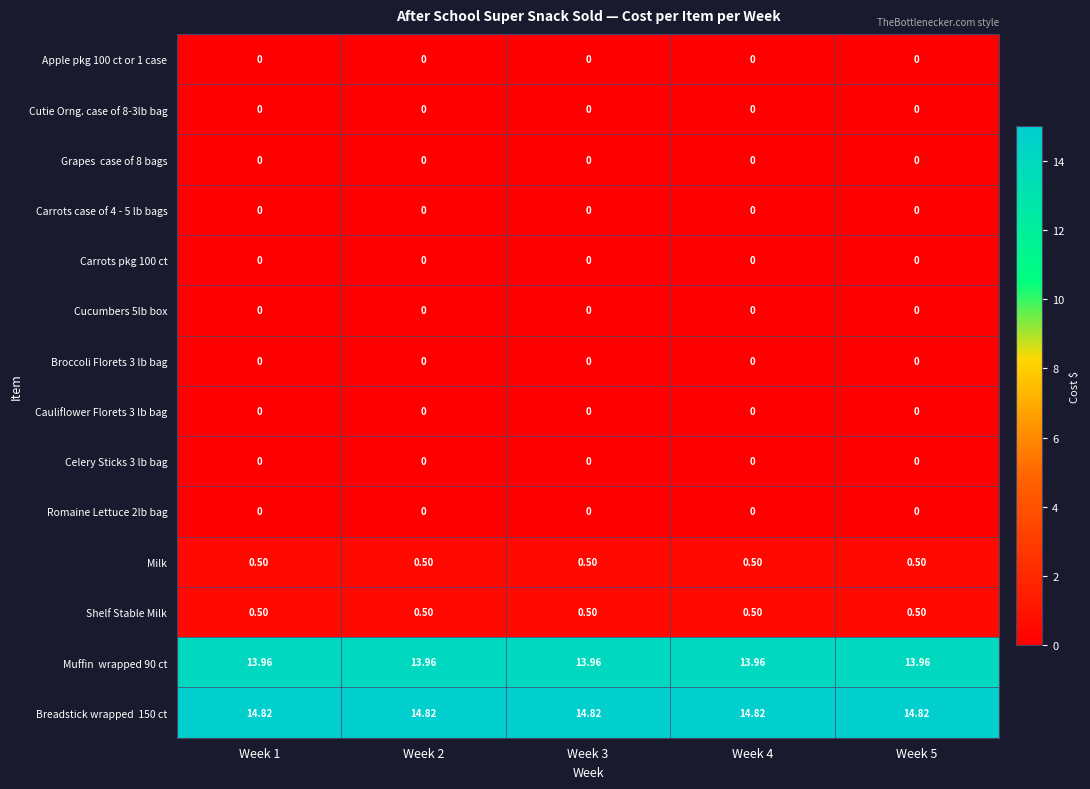

How many categories are shown in the chart?

5